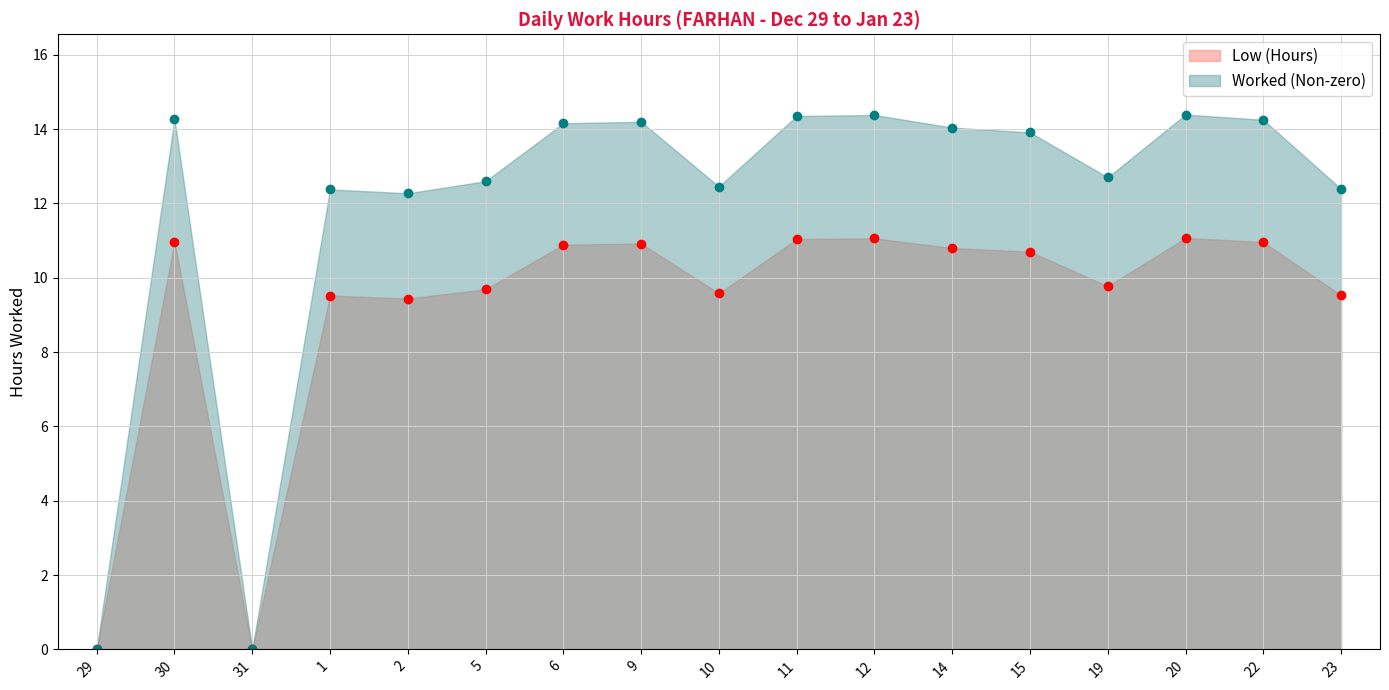

Which category has the lowest value across all series?

29